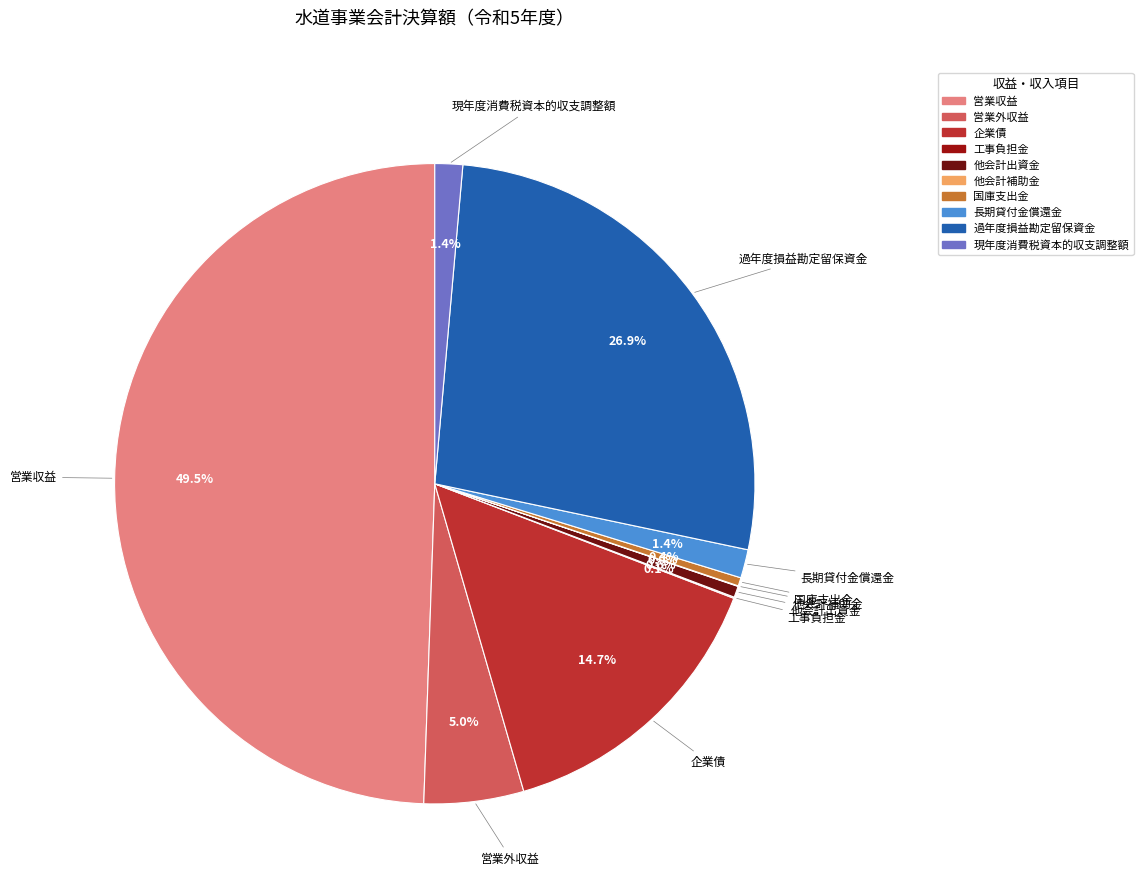

Which has a higher value, 現年度消費税資本的収支調整額 or 国庫支出金?

現年度消費税資本的収支調整額